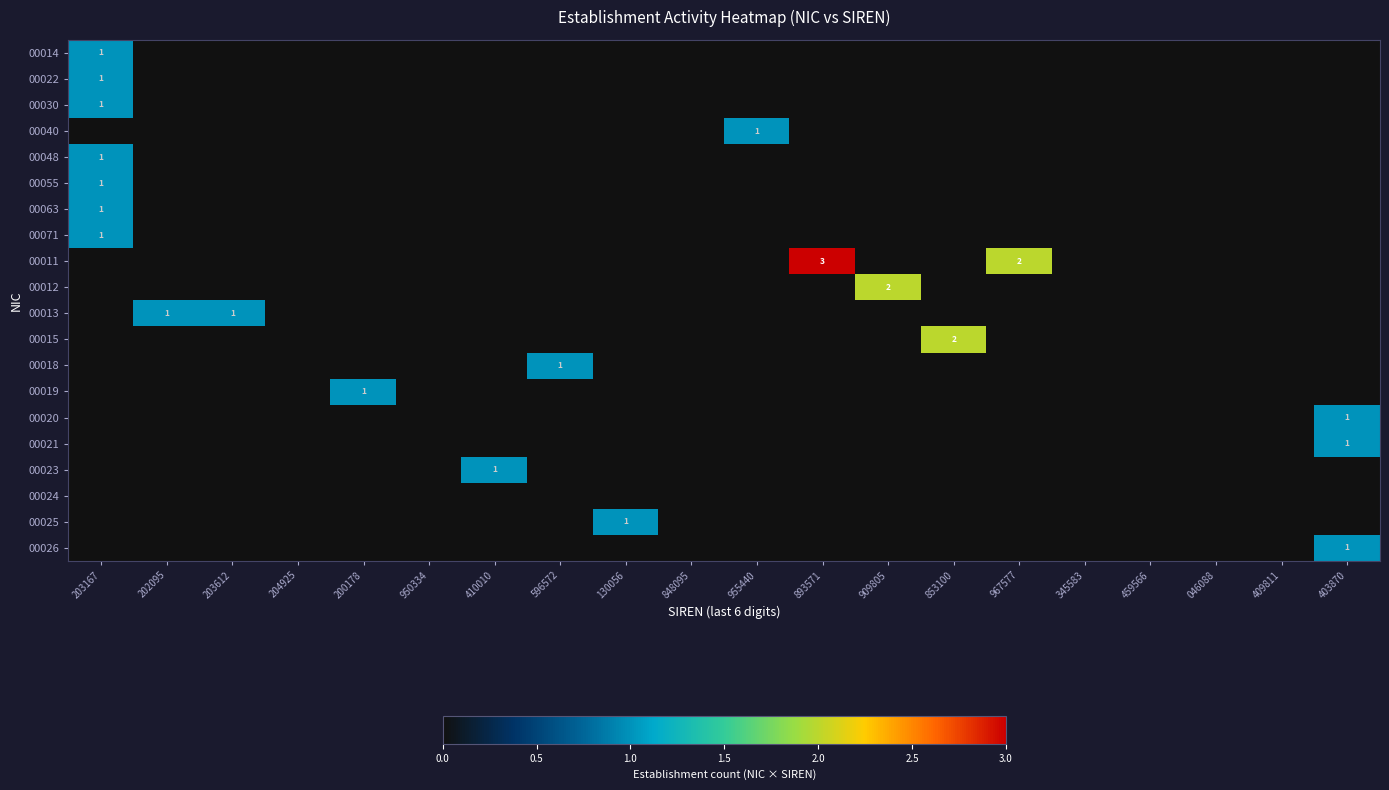

The 00013 series shows 2 at 203612. True or false?

False